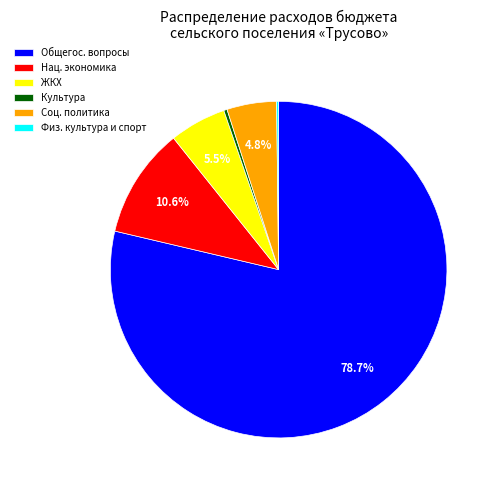

Which slice is the largest?

Общегос. вопросы